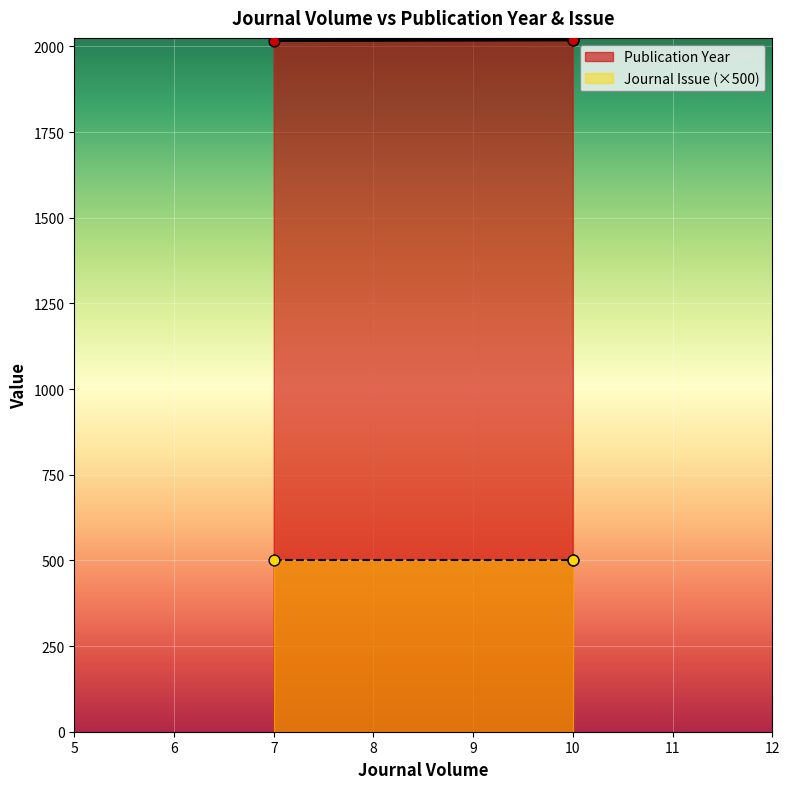

What is the ratio of the value at 7 to the value at 10?

1.0